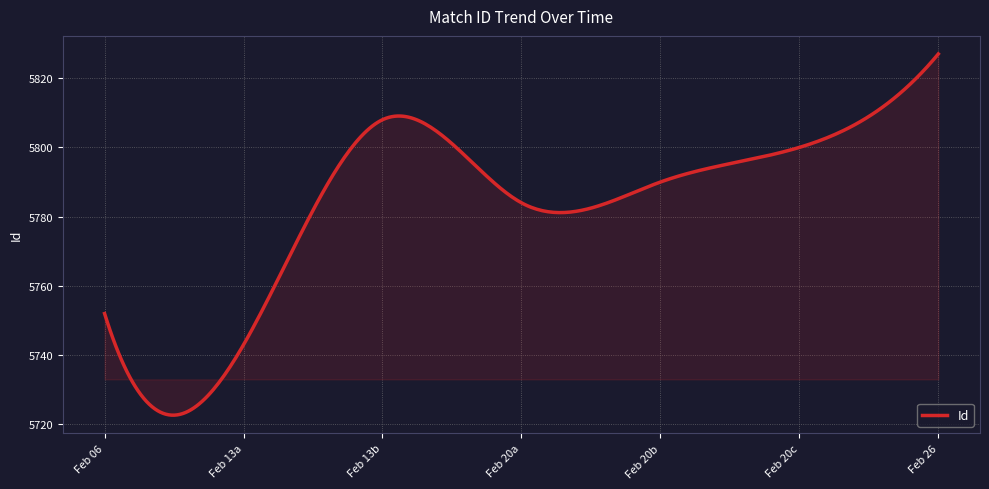

What is the minimum value shown in the chart?

5722.7